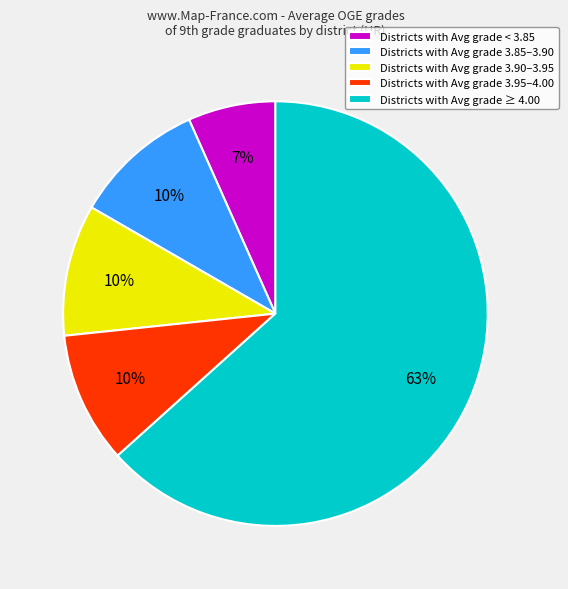

What percentage is the Districts with Avg grade ≥ 4.00 slice, to the nearest percent?

63%